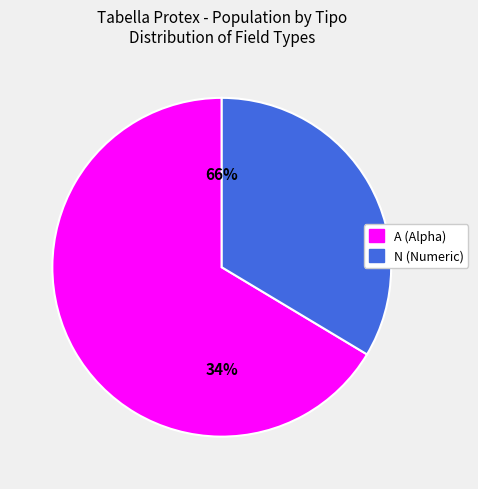

What percentage do A and N together represent?

100.0%